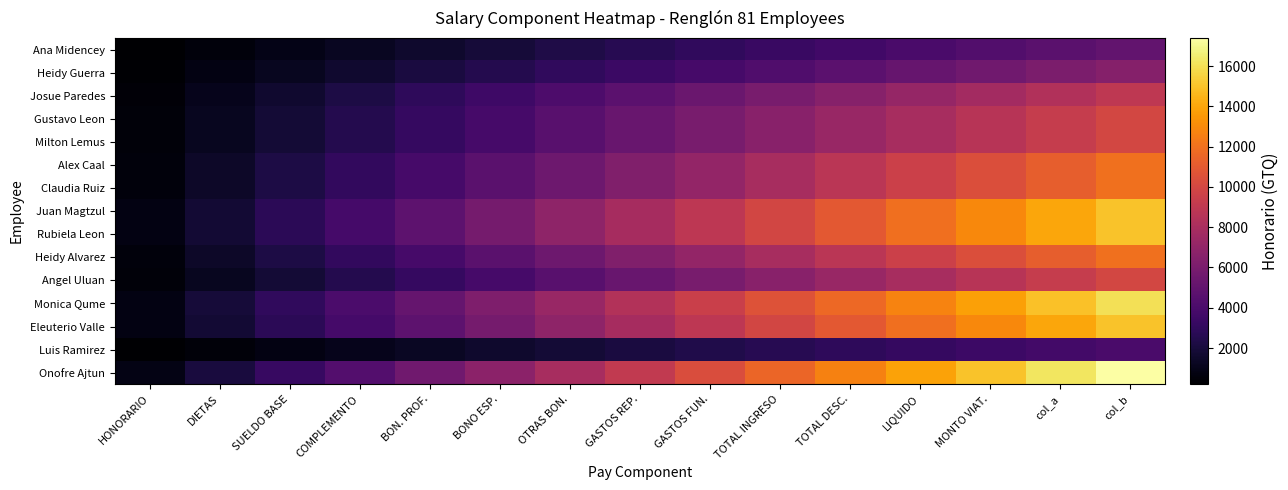

What is the total value across all series at COMPLEMENTO?

42828.2